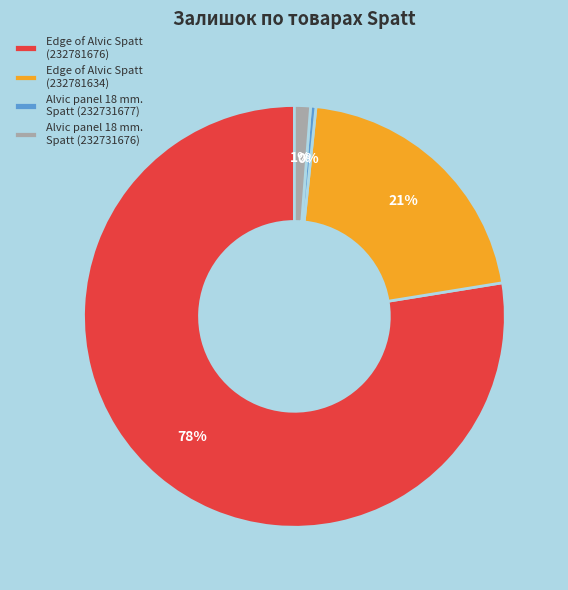

To the nearest percent, what is the average slice percentage?

25%